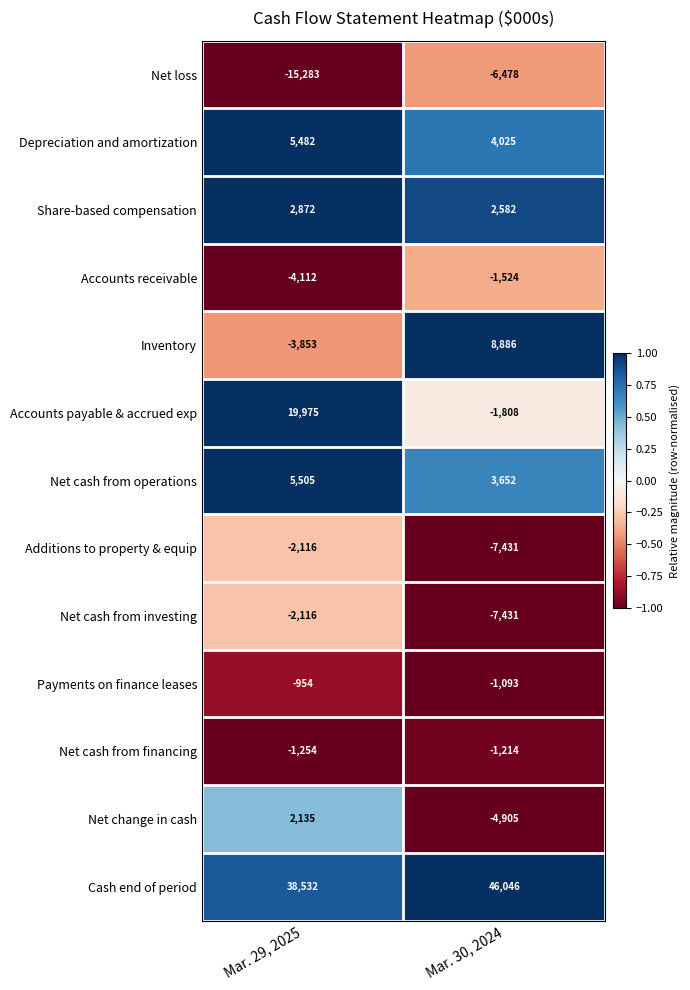

What is the average value of the Share-based compensation series?

2727